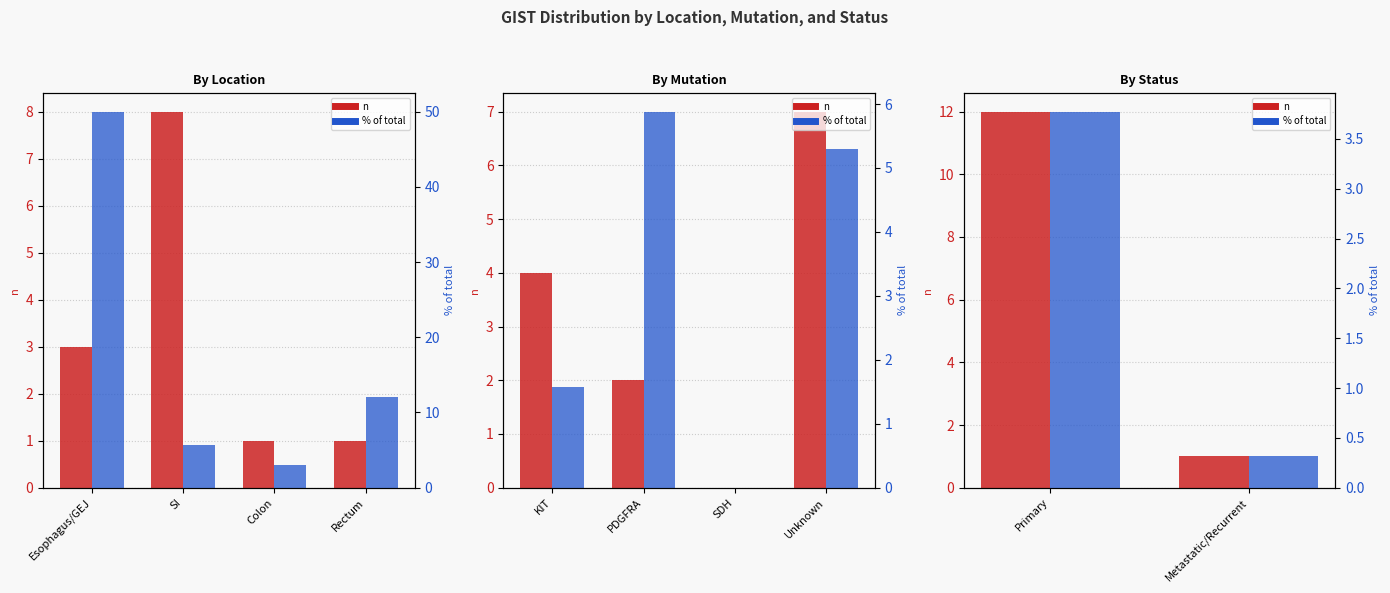

What is the average value of the n series?

6.5